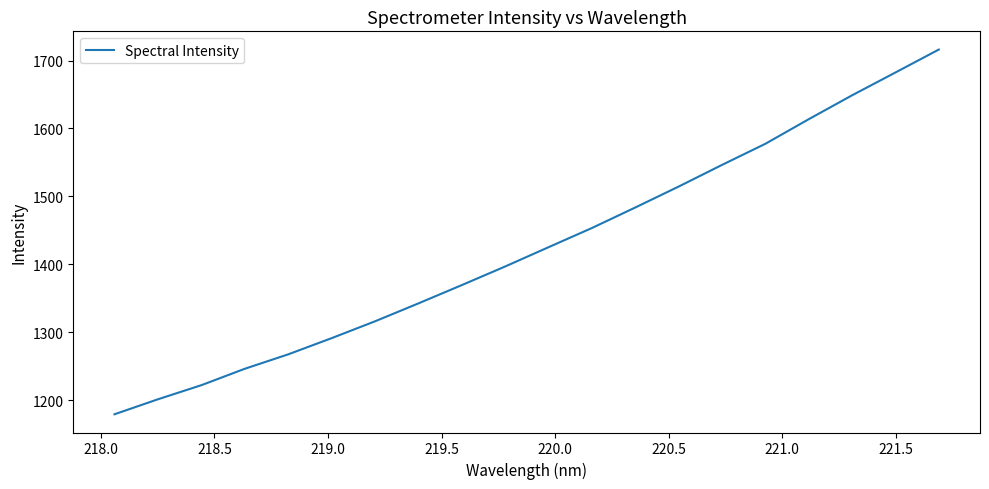

What is the maximum value shown in the chart?

1716.1